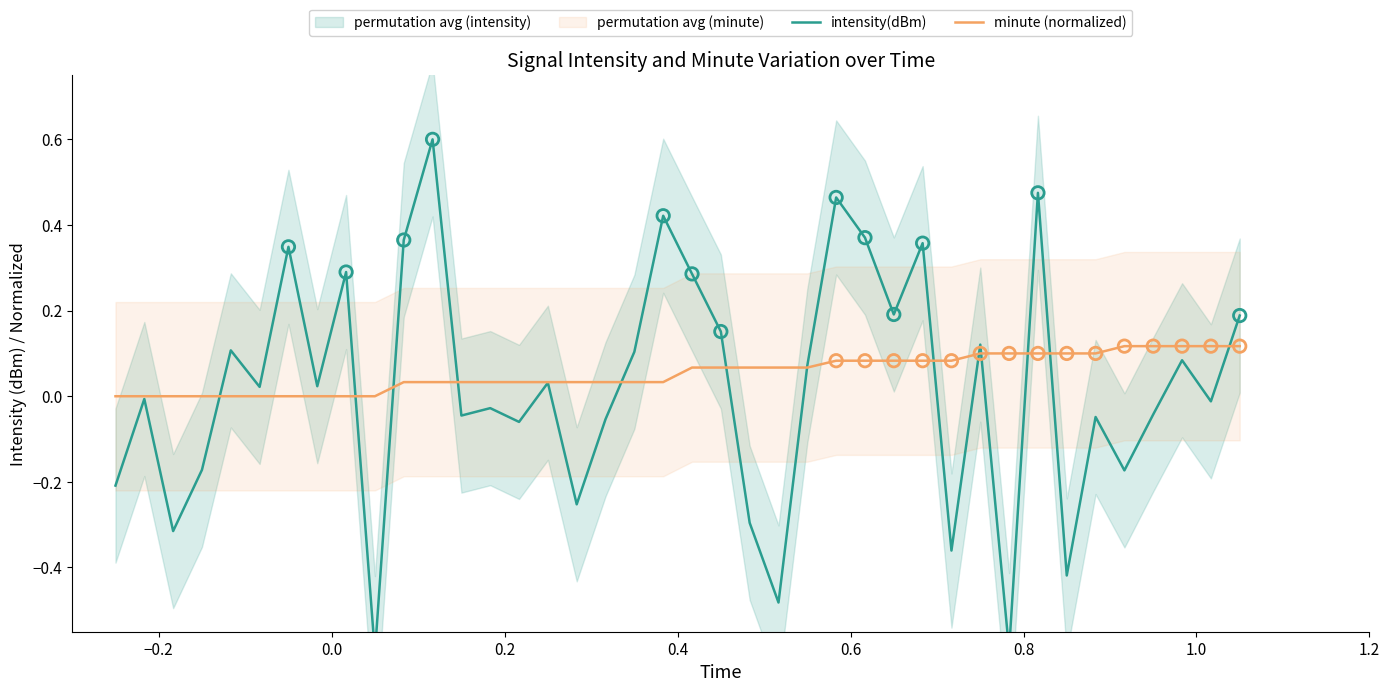

Which series reaches the maximum Y coordinate?

intensity(dBm)